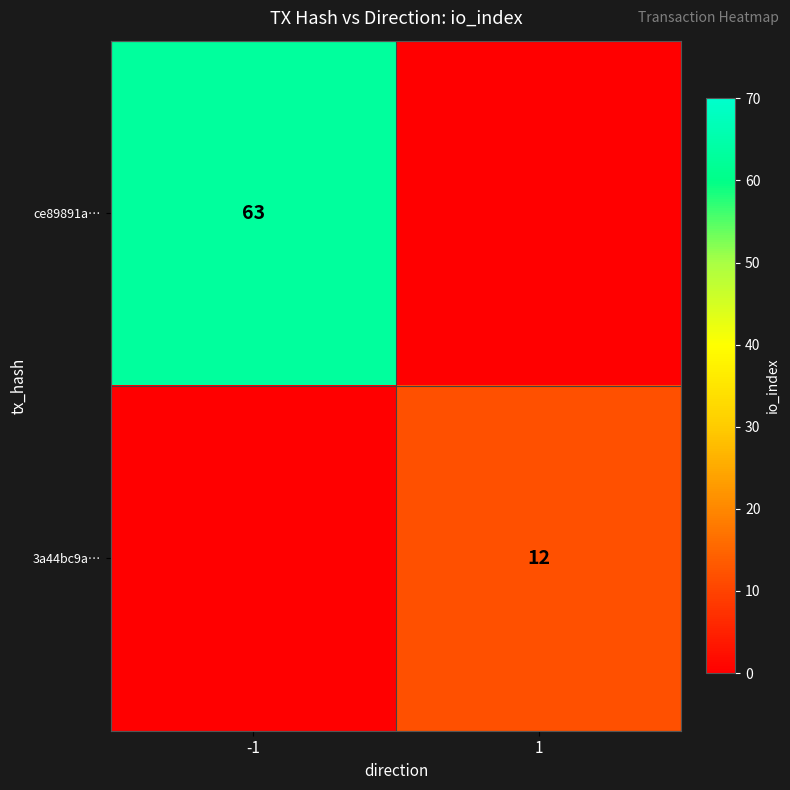

True or false: ce89891a… has a value of 38 at -1.

False